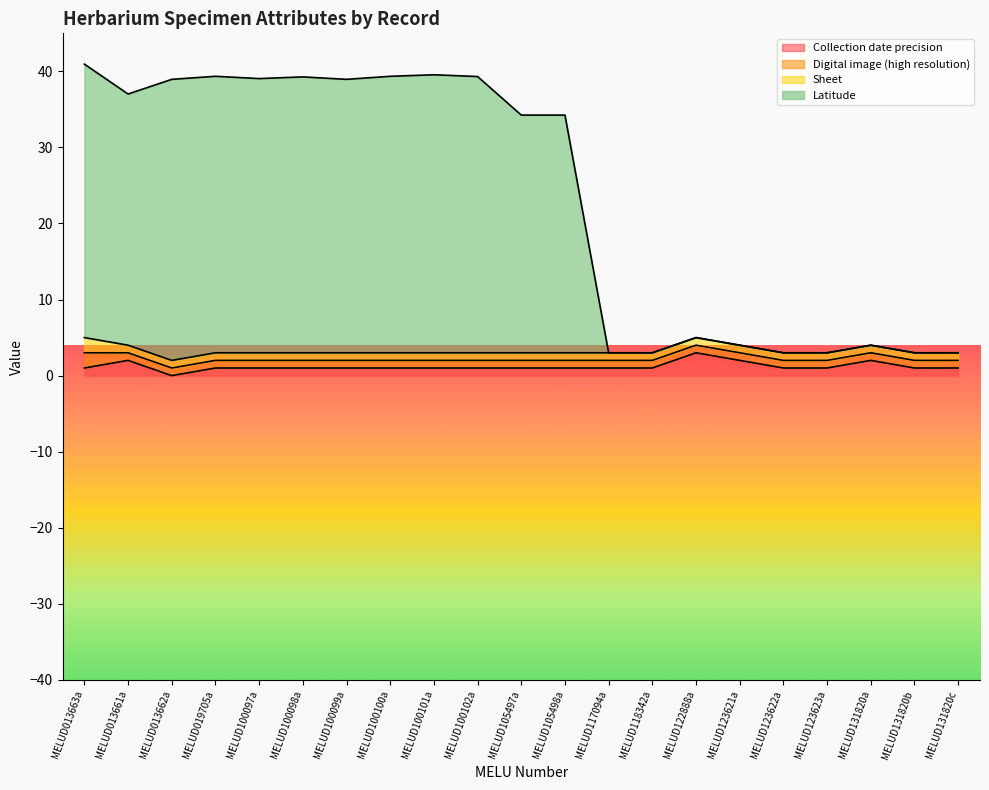

What is the label of the 2nd point from the right?

MELUD131820b